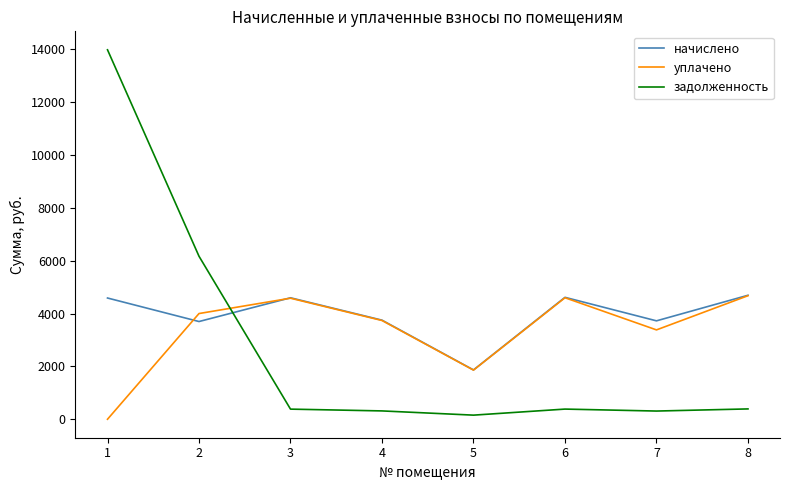

What is the minimum value for задолженность?

155.5